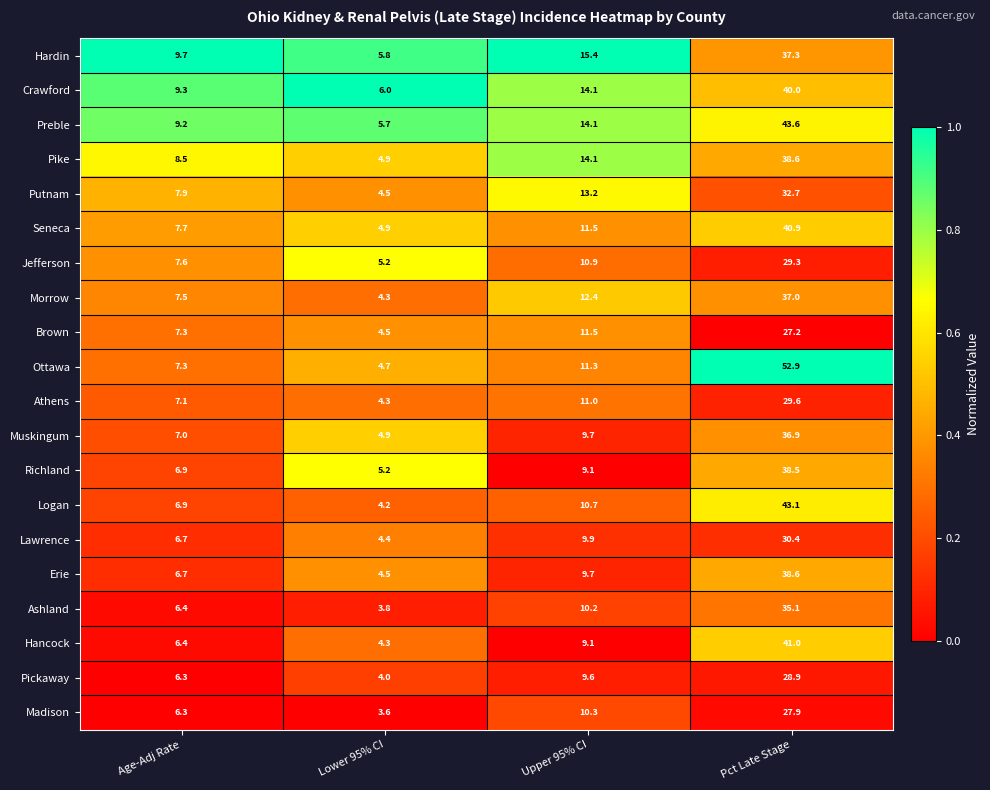

At which category is the sum across all series the highest?

Pct Late Stage